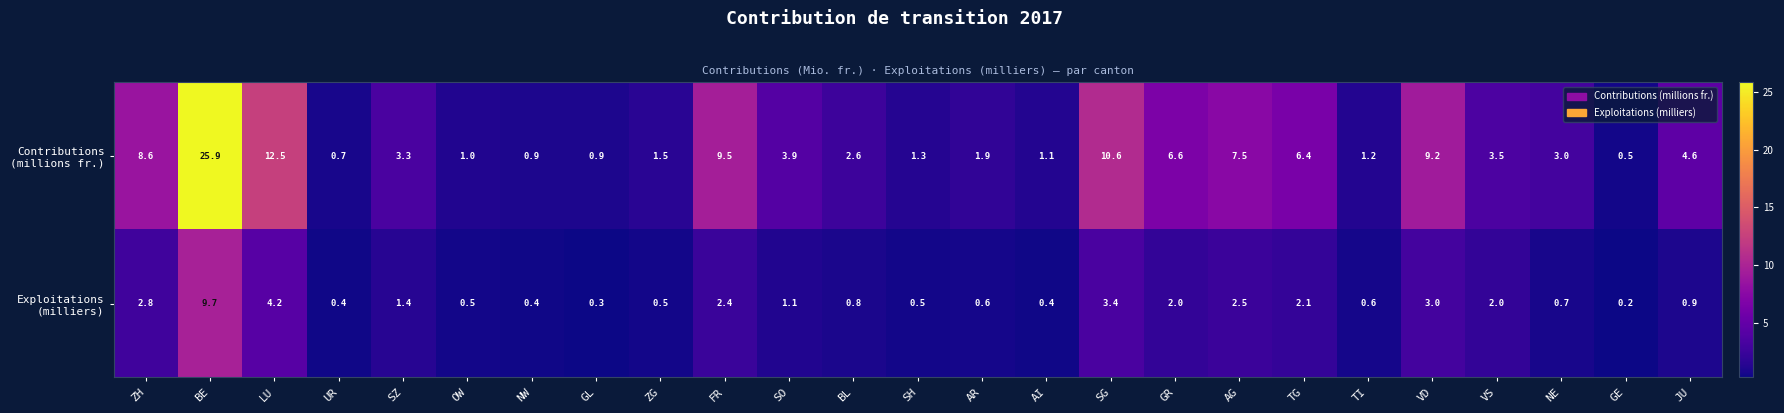

Which category has the highest value across all series?

BE